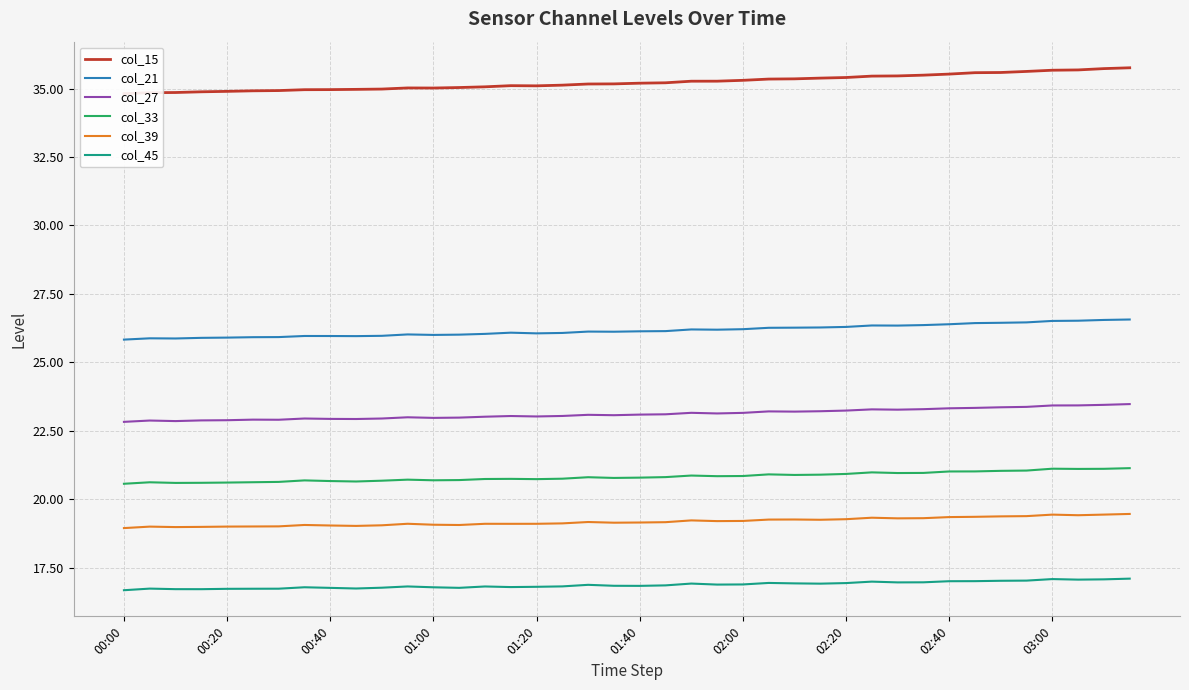

Is this an area chart (filled region under the line)?

No